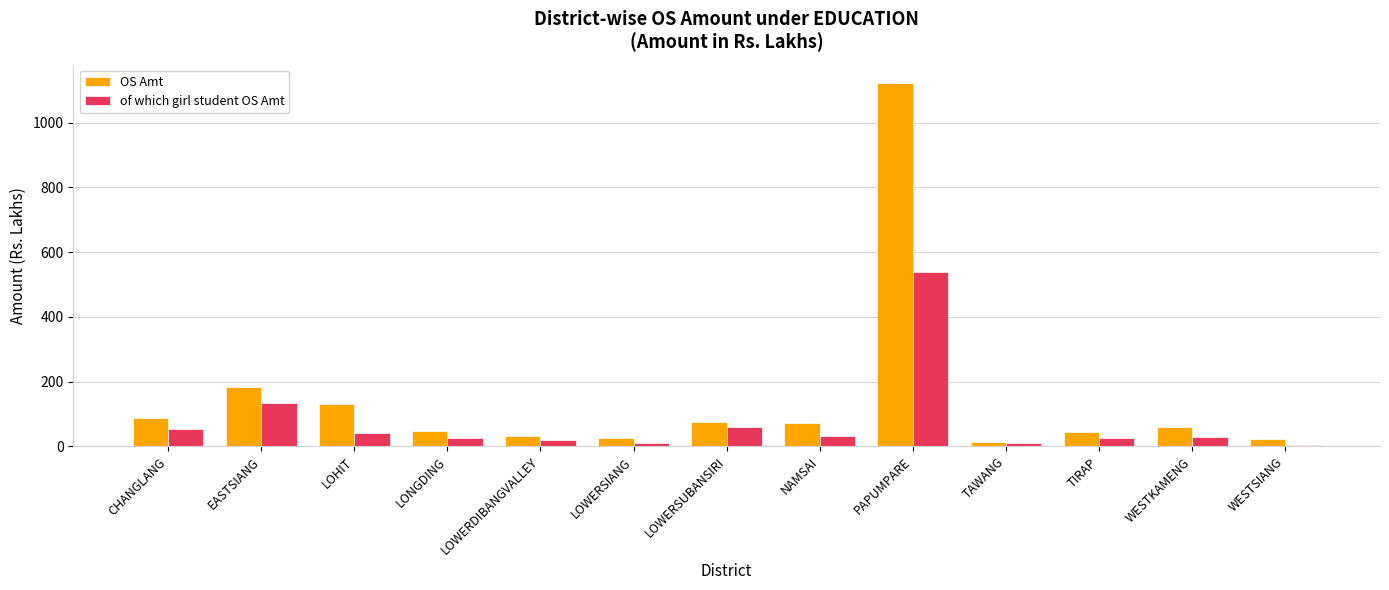

Where is OS Amt nearest to the value 568?

EASTSIANG